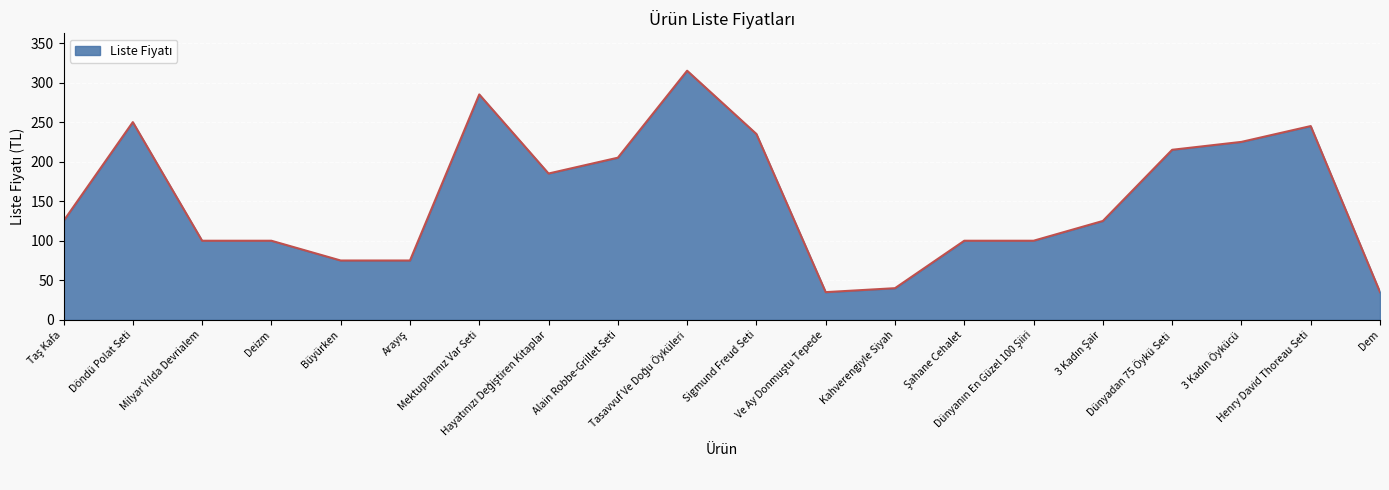

What is the maximum value shown in the chart?

315